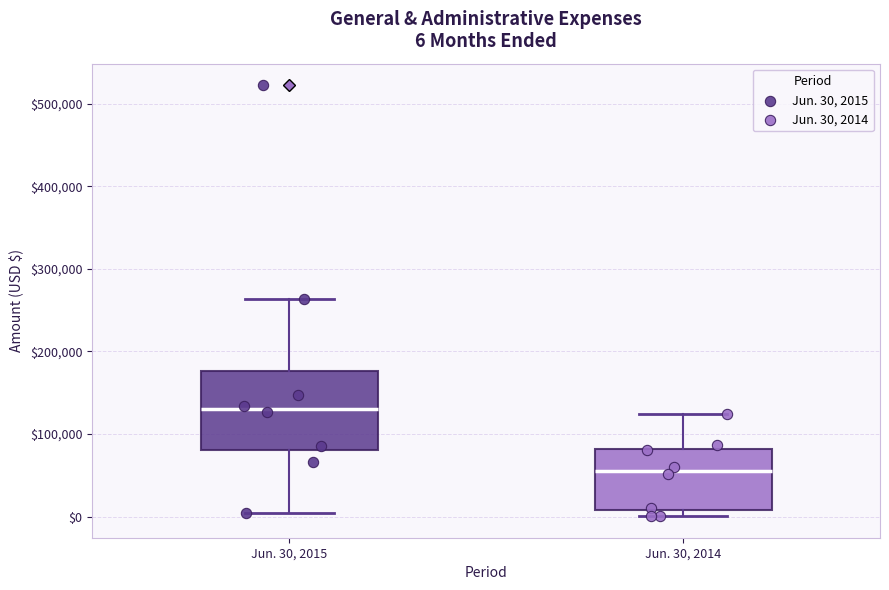

Comparing the boxes themselves (not the whiskers), which one is the tallest?

Jun. 30, 2015